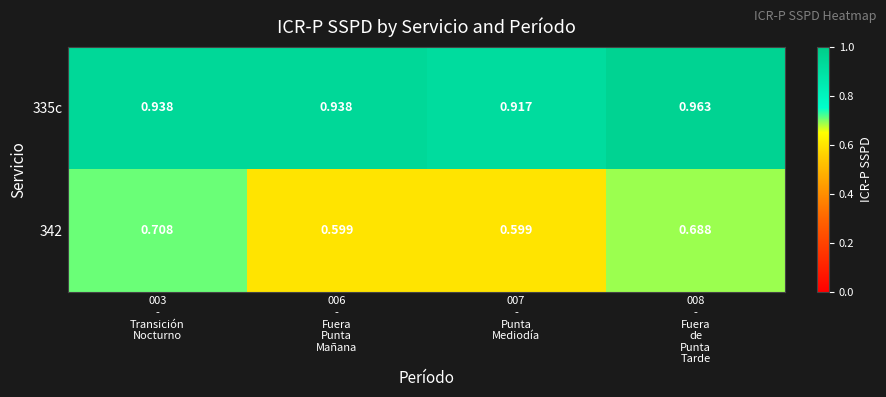

Which series has the widest spread of values?

342